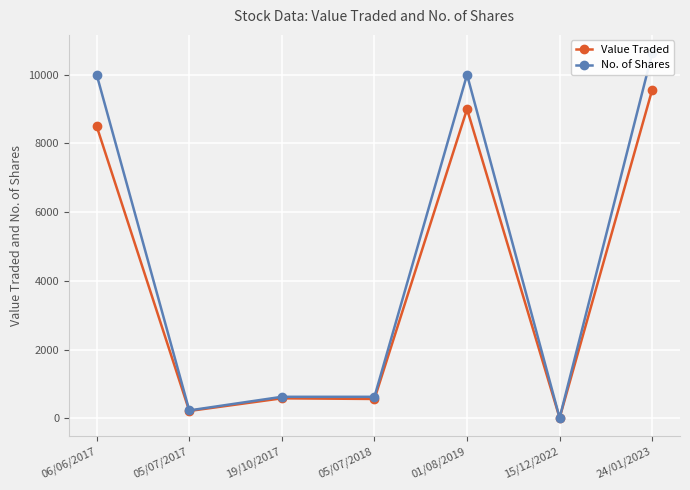

What are all the series names shown in the legend?

Value Traded, No. of Shares